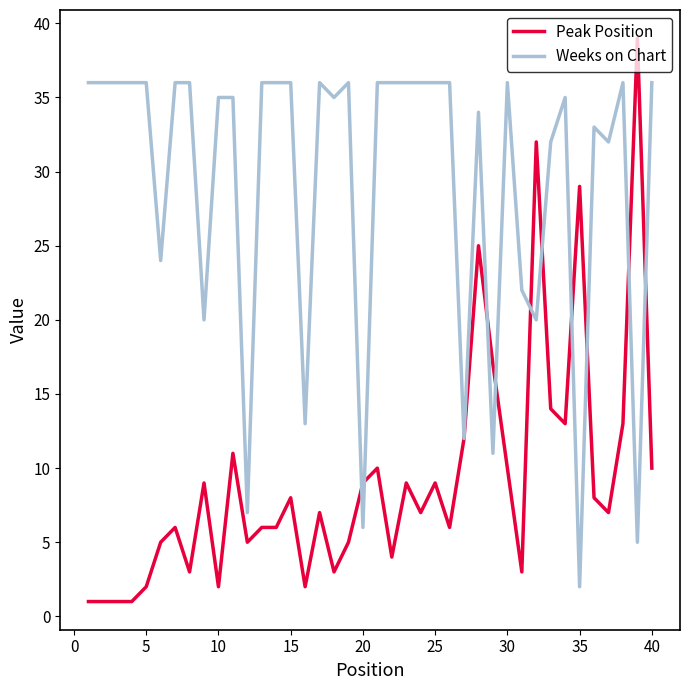

List the series in order of their peak value, lowest first.

Weeks on Chart, Peak Position